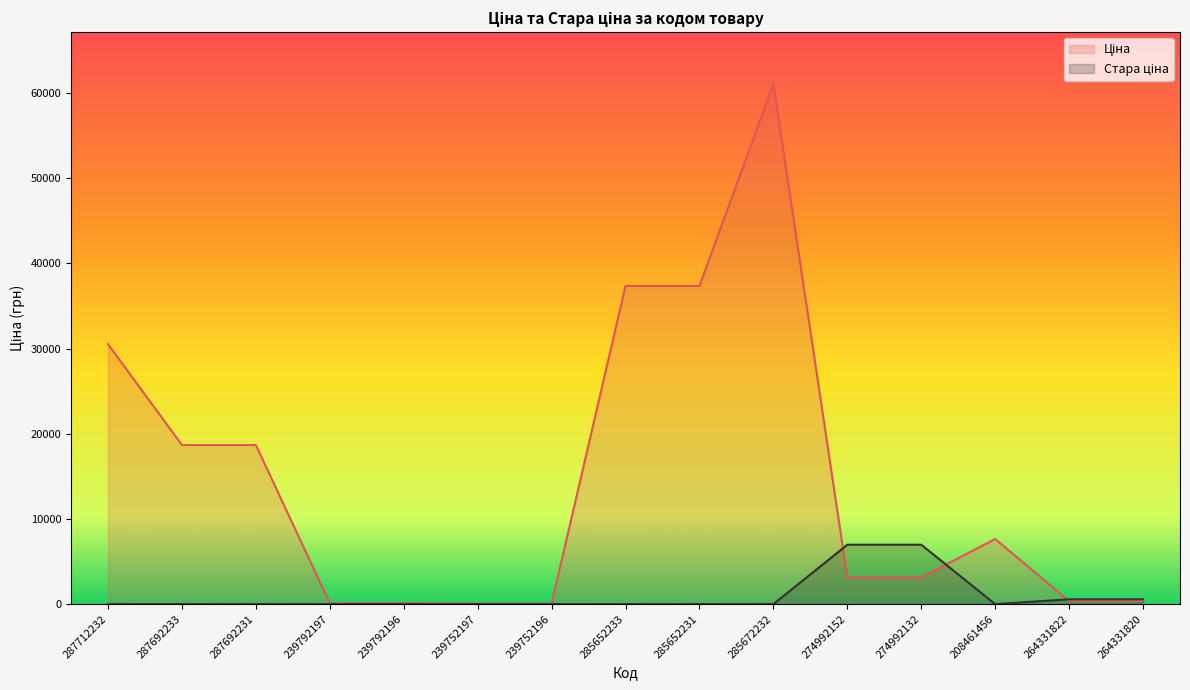

Is it true that Стара ціна equals -4808.6 at 239792196?

False